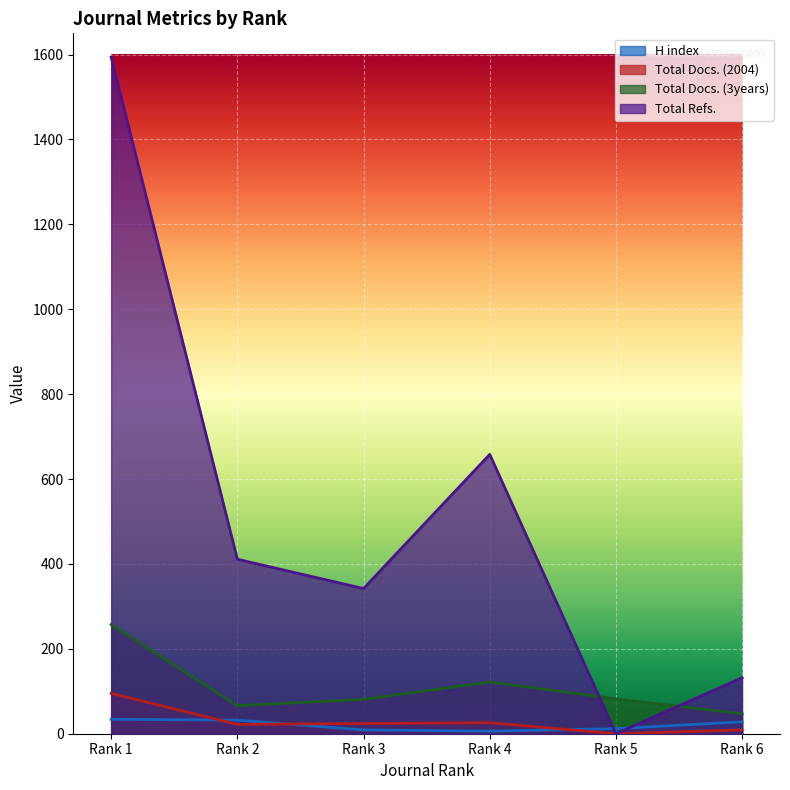

Which category has the highest value in the H index series?

Rank 1